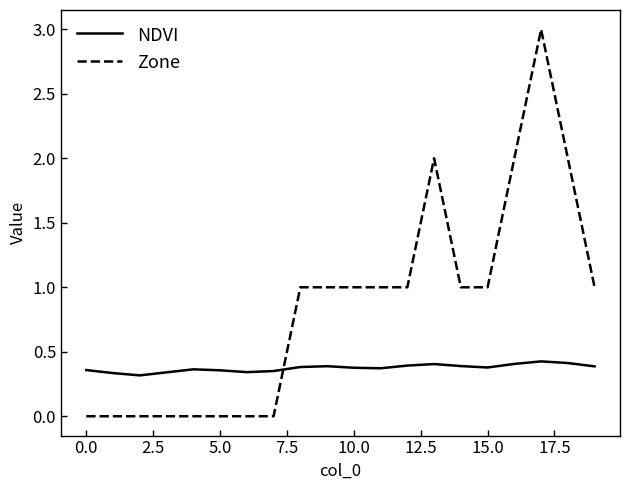

Which series ends up on top after the final intersection of NDVI and Zone?

Zone